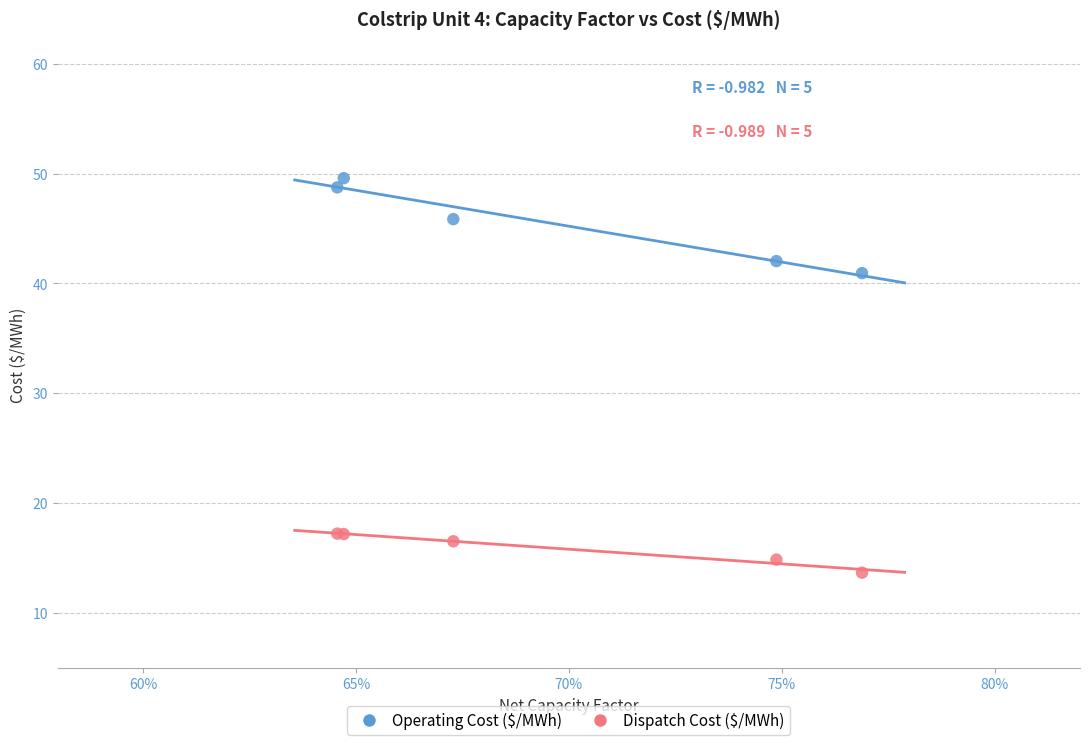

Which series has the largest Y range (max minus min)?

Operating Cost ($/MWh)